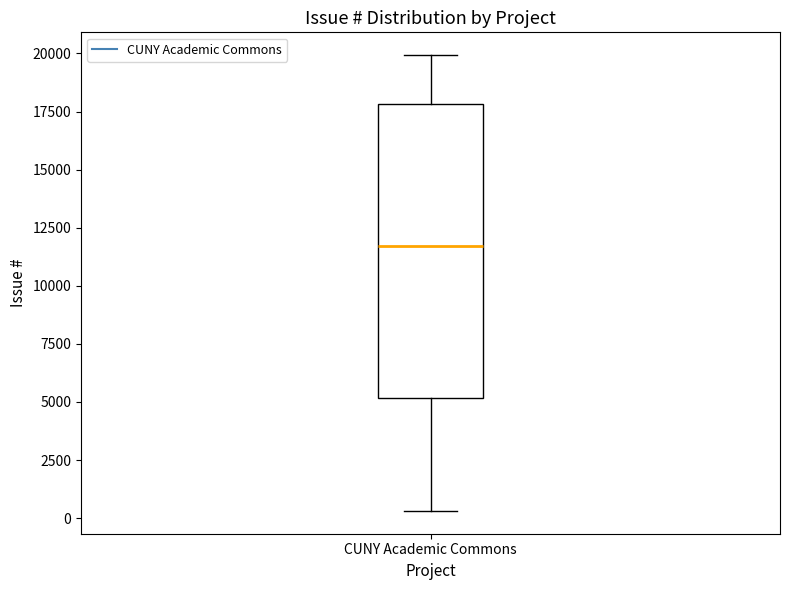

Transcribe this box plot: give where the median line is, the range the box spans, and where the two whiskers end, as read against the y-axis. The values are not printed on the chart, so give them approximately, as read against the axis.

median 11500, box 5000 to 18000, whiskers 500 to 20000